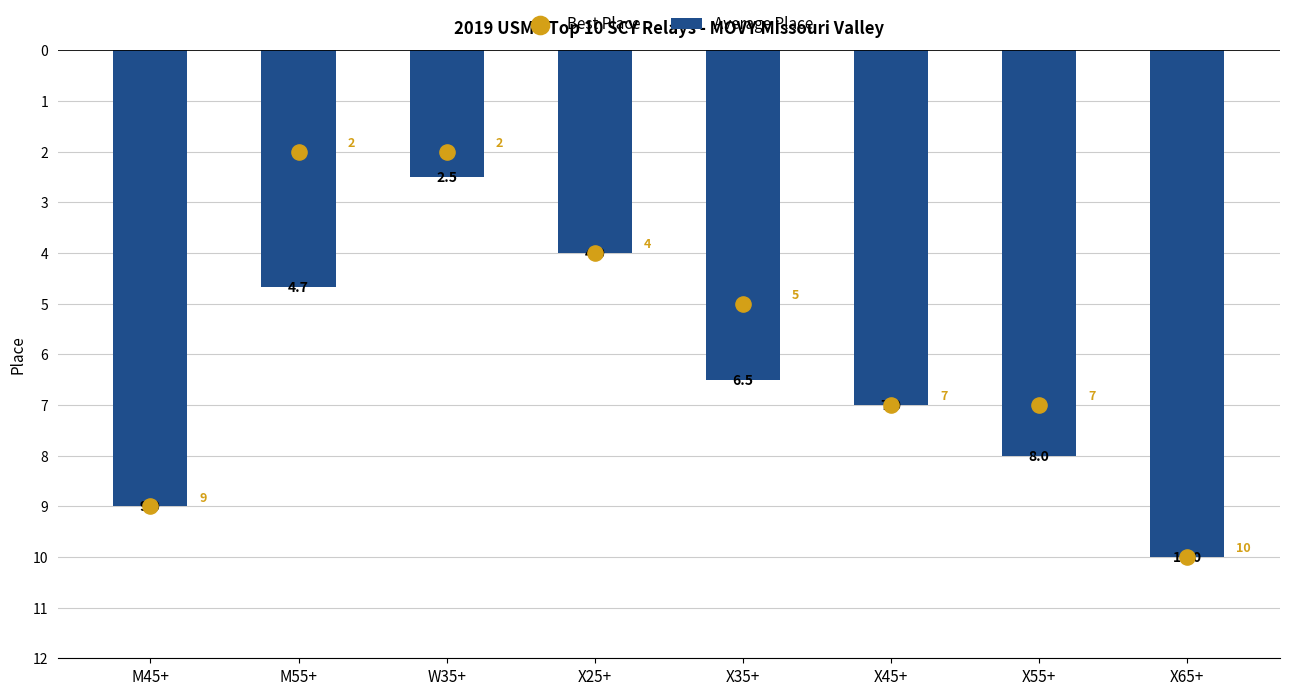

Which series reaches the maximum Y coordinate?

Average Place